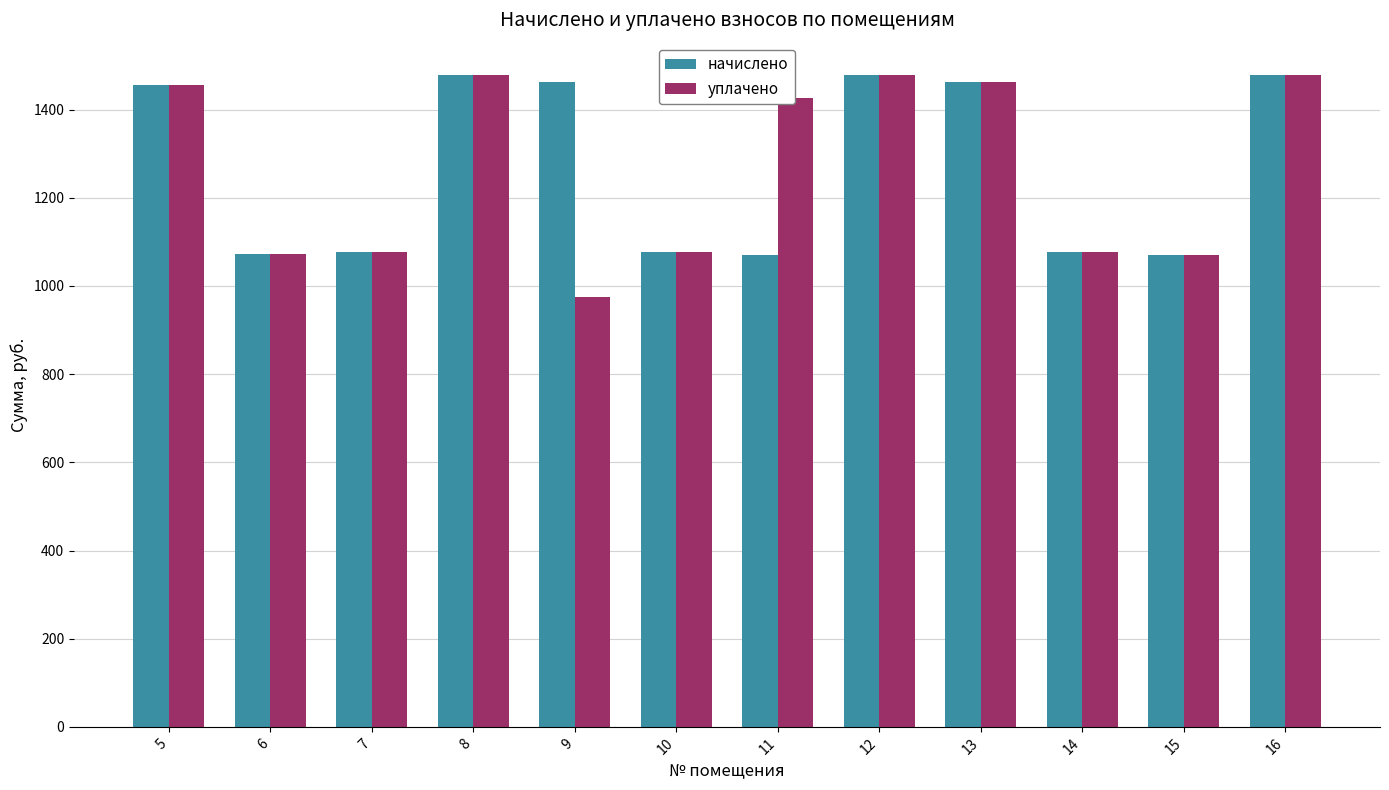

What is the value of the уплачено bar at the 12th from the left?

1477.9